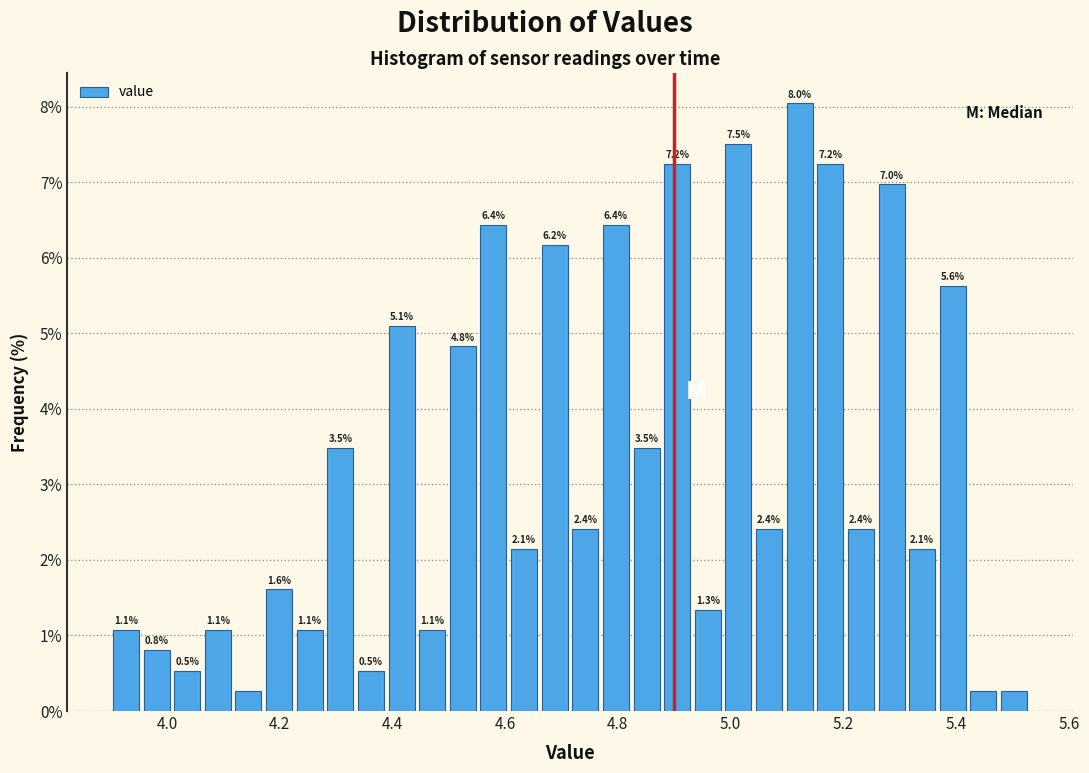

Around what value on the x-axis is the tallest bar? Give the approximate position of its centre, as read against the axis.

5.12